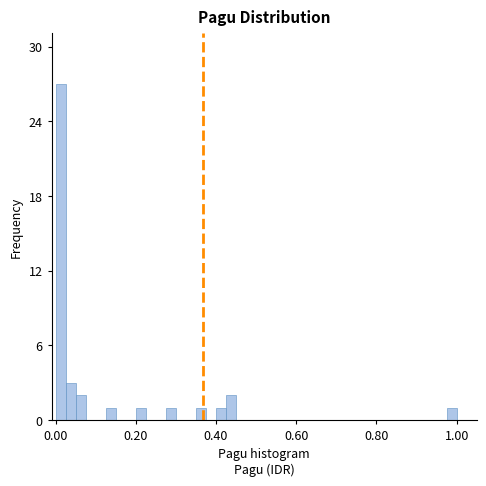

Read against the x-axis, roughly where is the centre of the tallest bar?

0.02